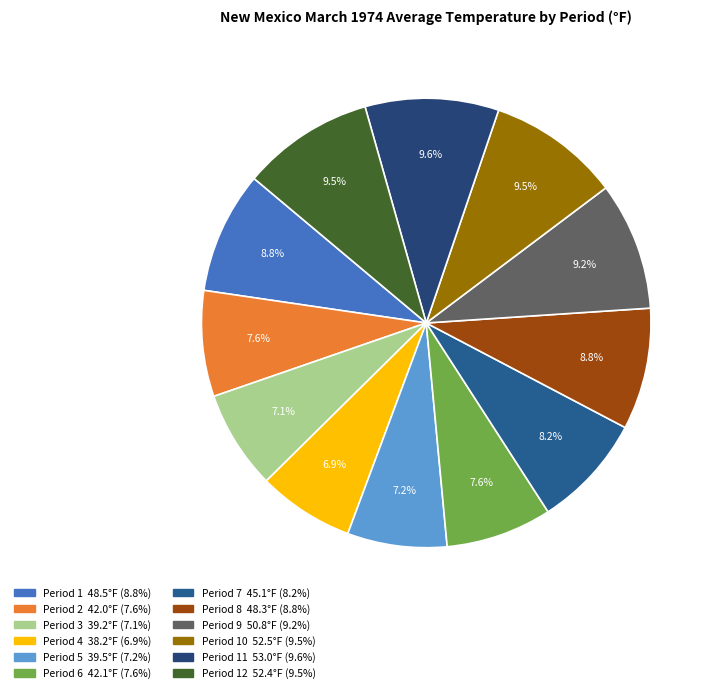

How many slices are in this pie chart?

12